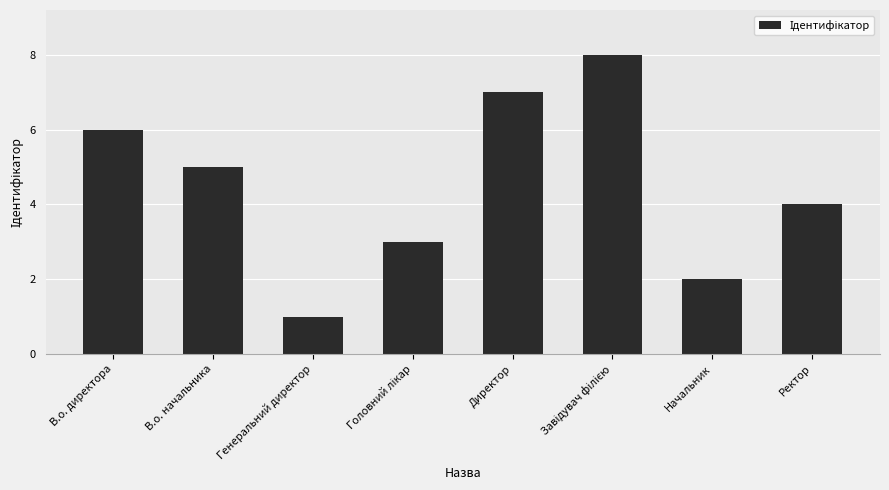

Reading left to right, what are all the values shown in this chart?

6	5	1	3	7	8	2	4